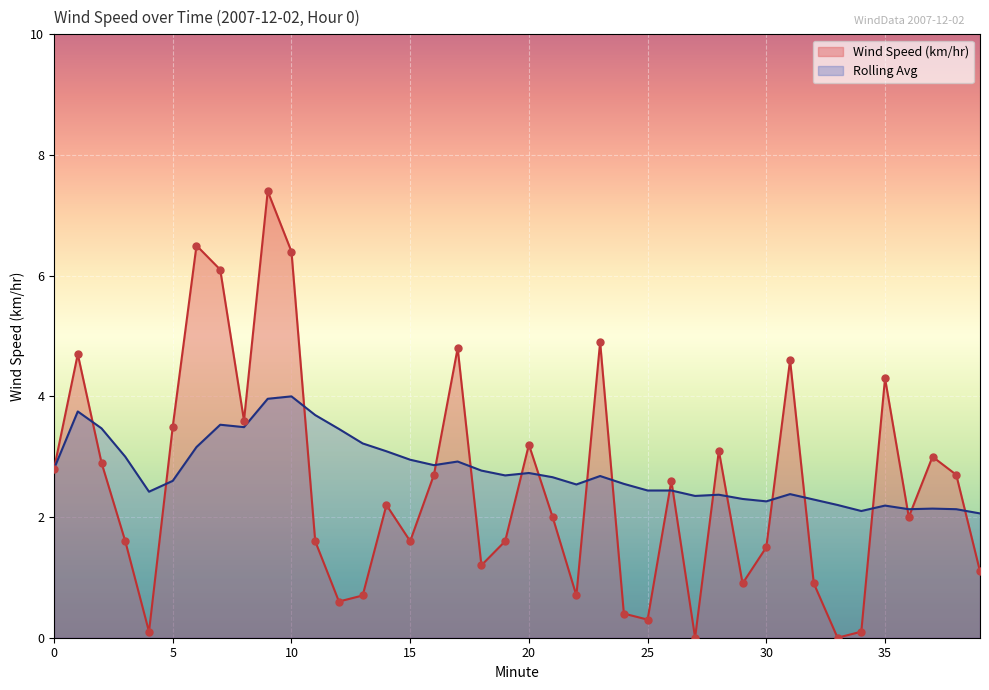

At how many categories does at least one series exceed 6?

4